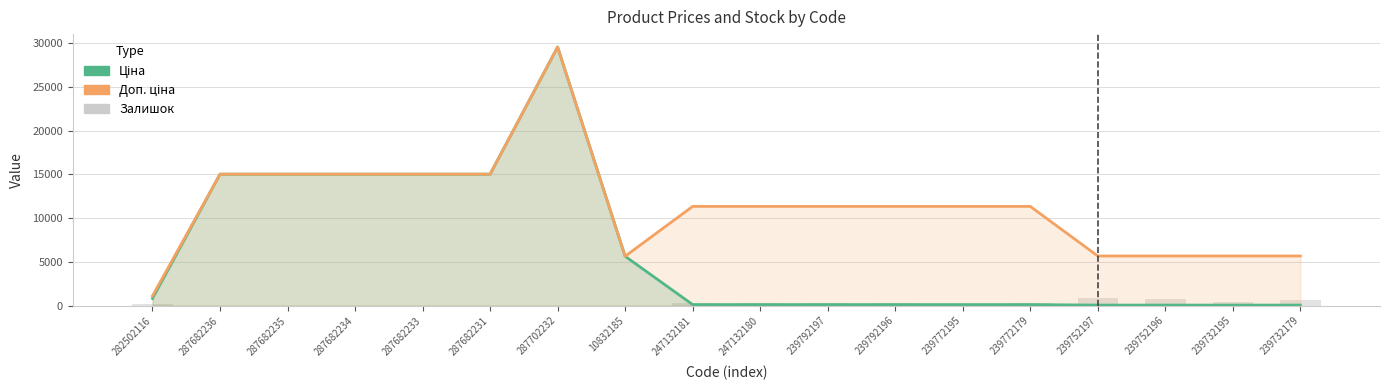

Reading left to right, list all the values displayed in this chart.

Ціна: 813.0	15019.2	15019.2	15019.2	15019.2	15019.2	29548.9	5636.0	113.3	113.3	113.3	113.3	113.3	113.3	56.7	56.7	56.7	56.7
Доп. ціна: 1101.8	15019.2	15019.2	15019.2	15019.2	15019.2	29548.9	5636.0	11334.0	11334.0	11334.0	11334.0	11334.0	11334.0	5667.0	5667.0	5667.0	5667.0
Залишок: 125.0	0.0	0.0	0.0	0.0	0.0	0.0	1.0	260.0	290.0	289.0	290.0	215.0	290.0	845.0	698.0	370.0	658.0